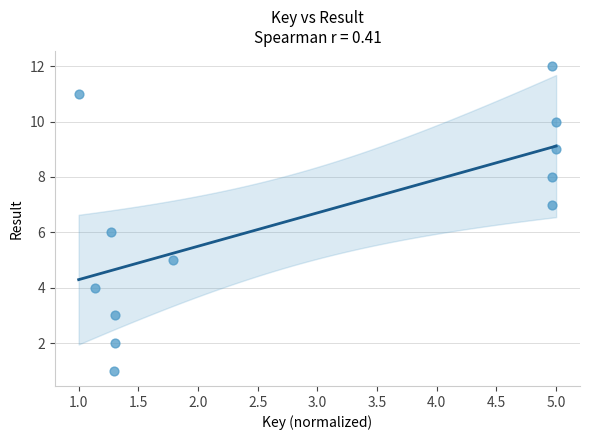

What is the range of Y values (max minus min)?

11